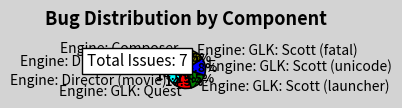

Count the number of slices in the pie.

7